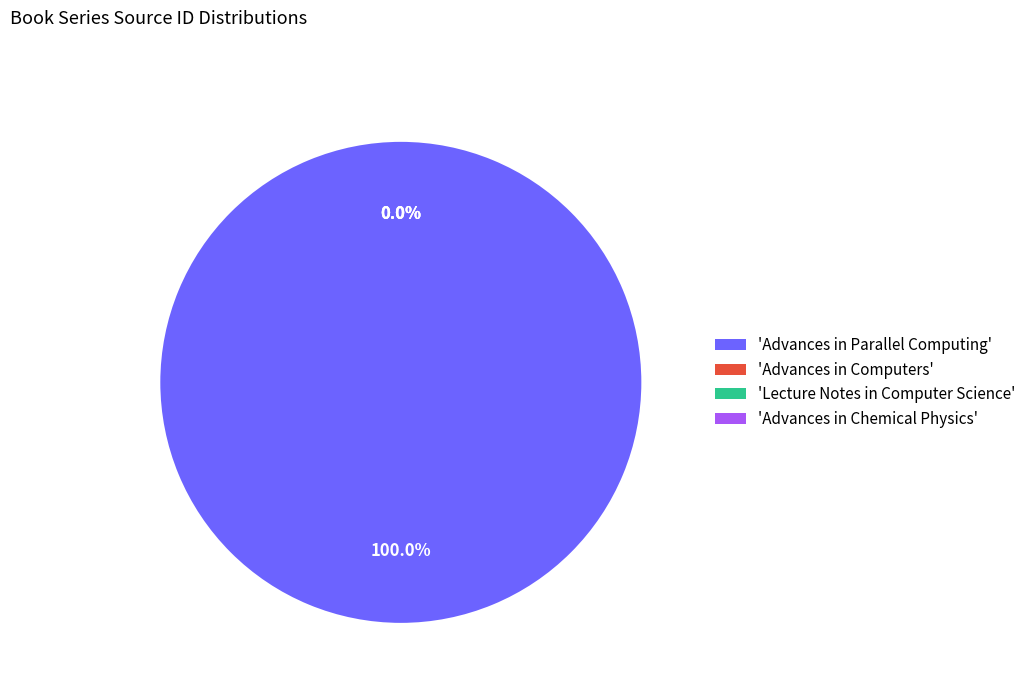

The Advances in Computers slice represents 0% of the pie. True or false?

True